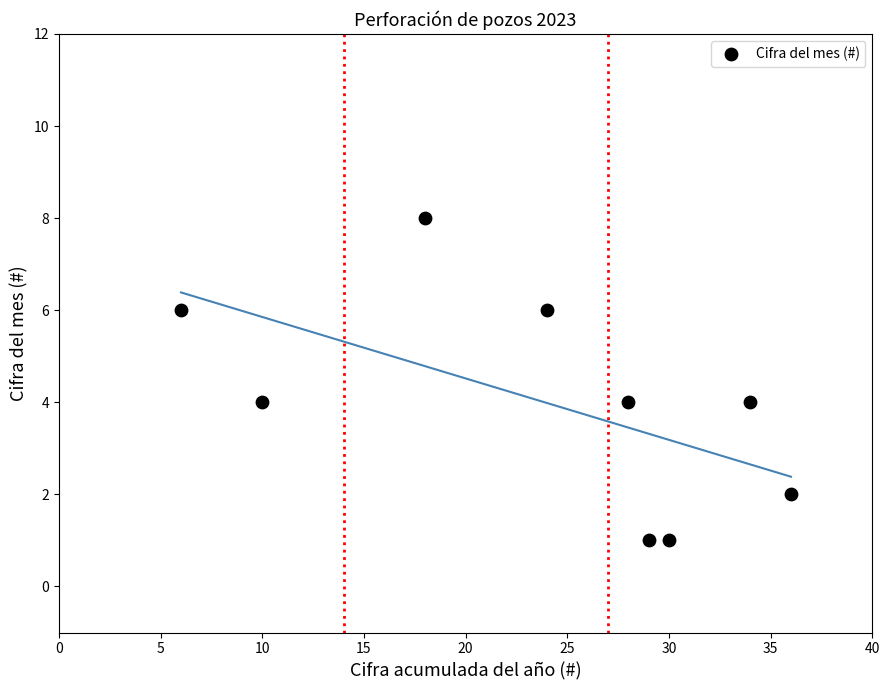

What is the range of X values (max minus min)?

30